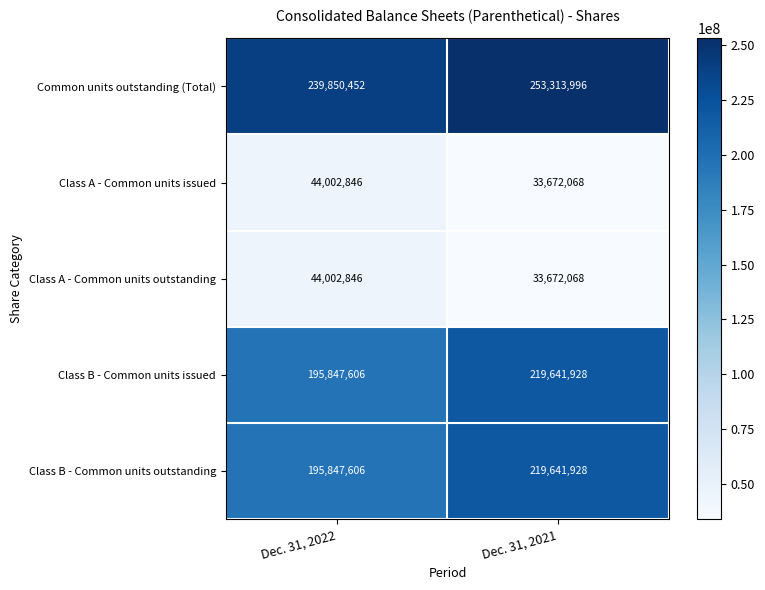

The value of Class B - Common units outstanding at Dec. 31, 2021 is 334096996. True or false?

False